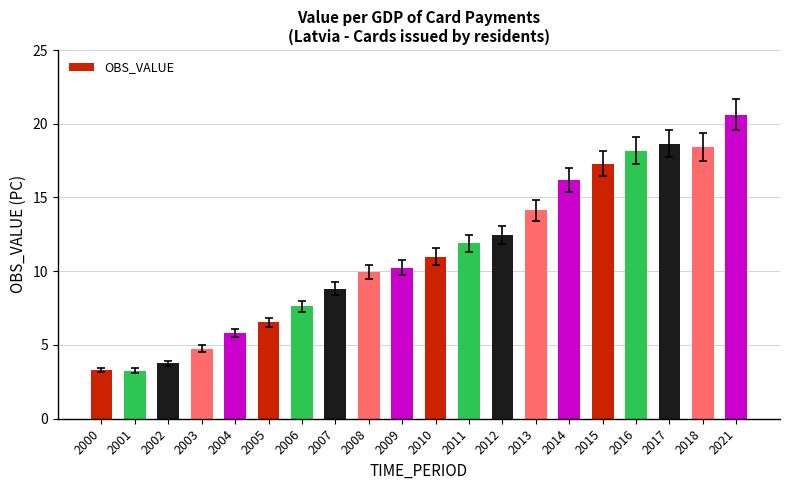

Which category has the highest value across all series?

2021